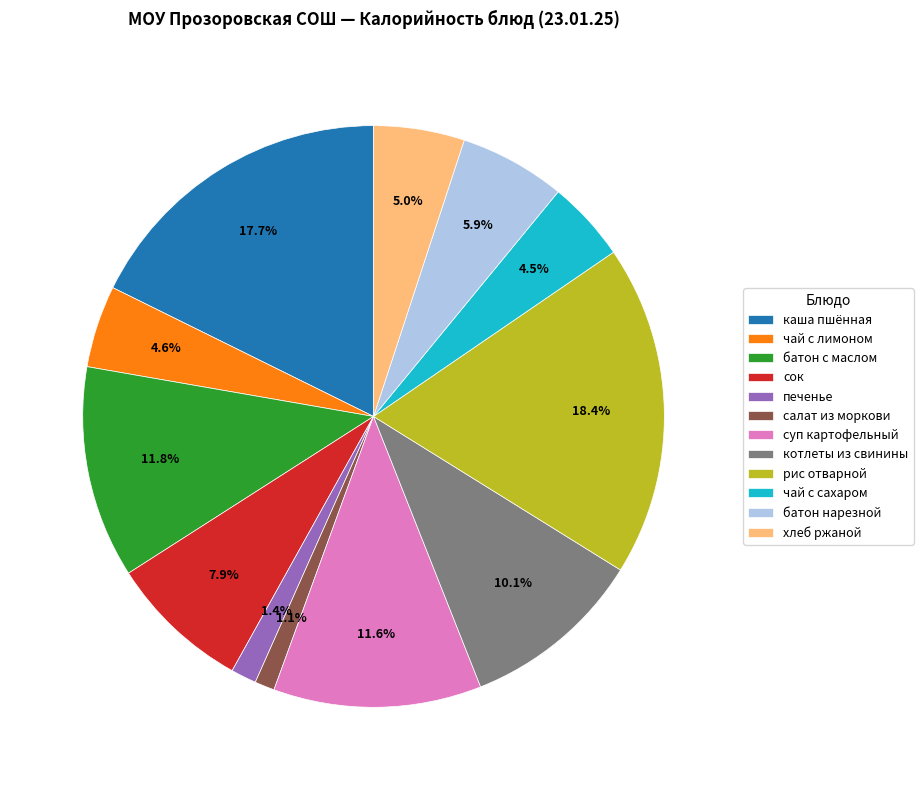

What is the largest slice in the pie chart?

рис отварной